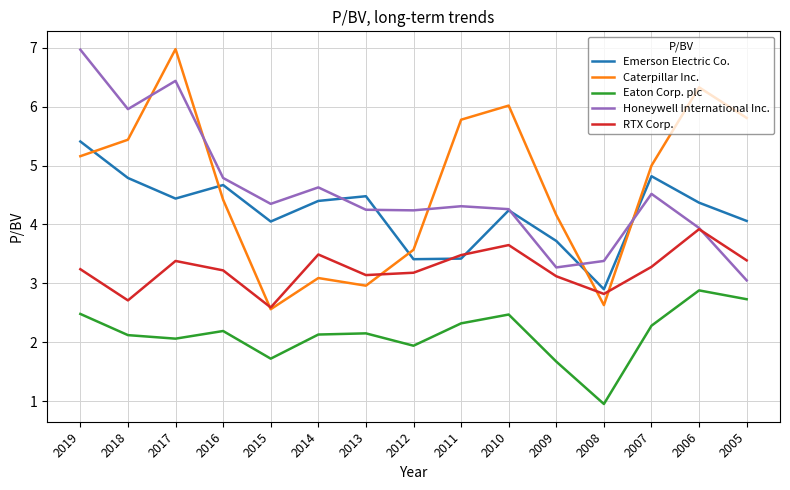

What are all the series names shown in the legend?

Emerson Electric Co., Caterpillar Inc., Eaton Corp. plc, Honeywell International Inc., RTX Corp.